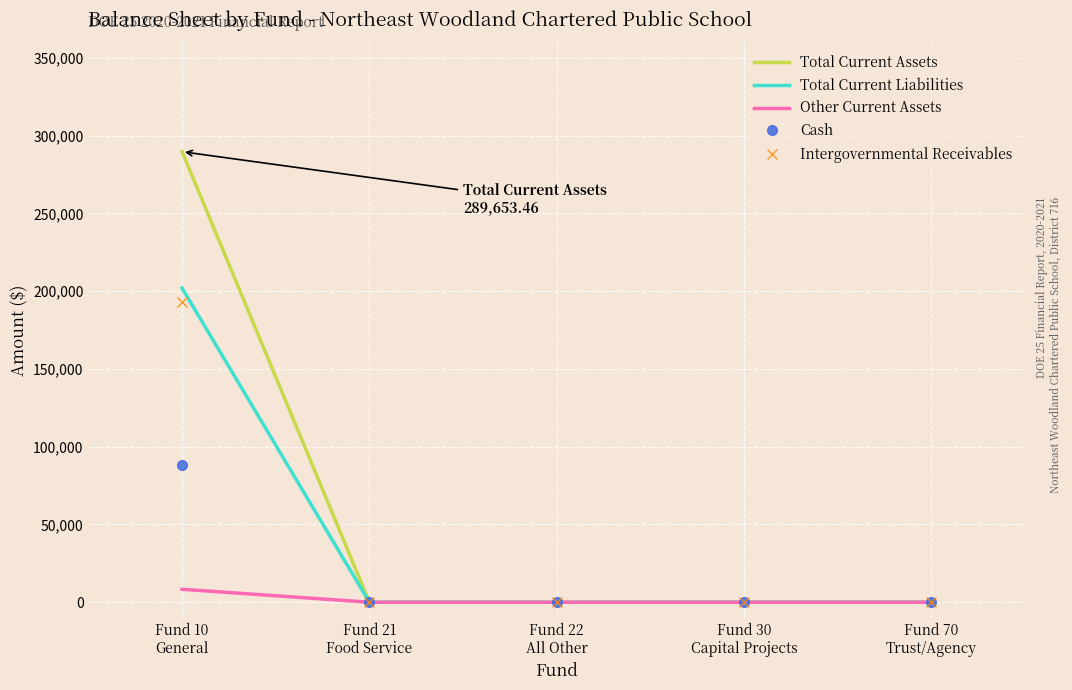

At which category is the sum across all series the highest?

Fund 10
General